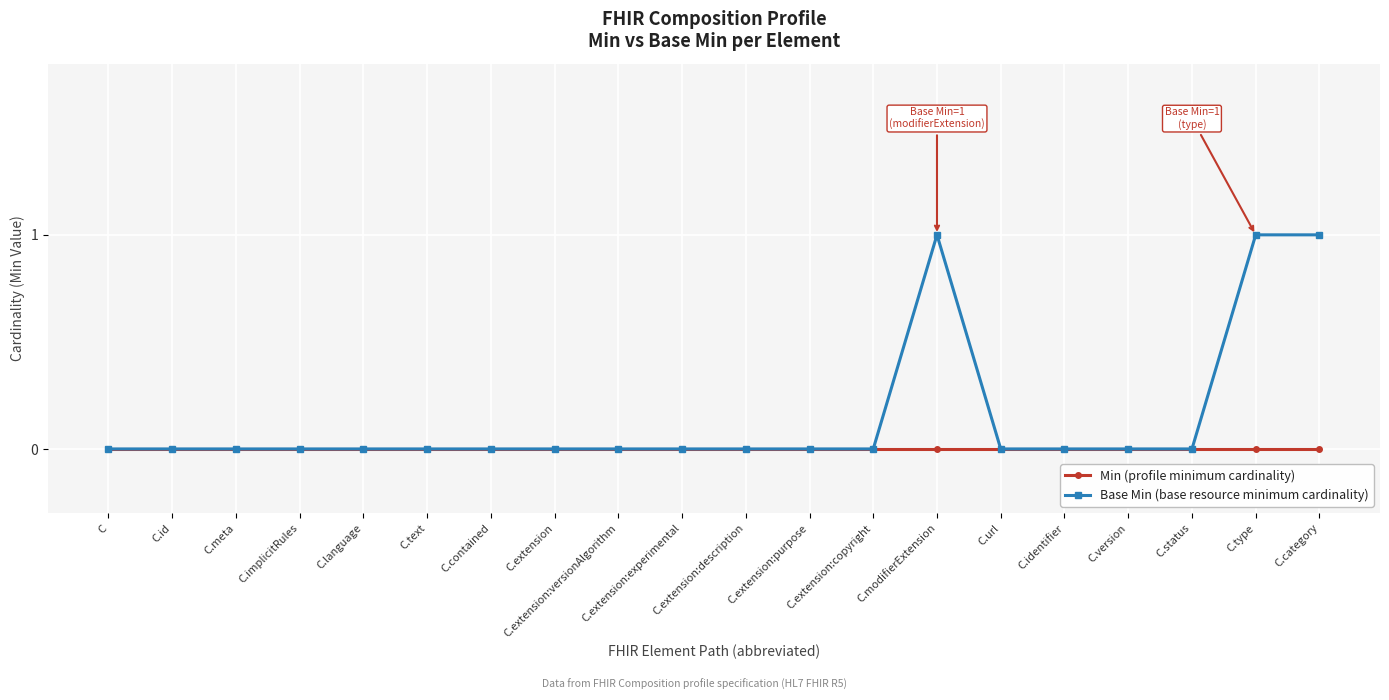

What are all the series names shown in the legend?

Min (profile minimum cardinality), Base Min (base resource minimum cardinality)